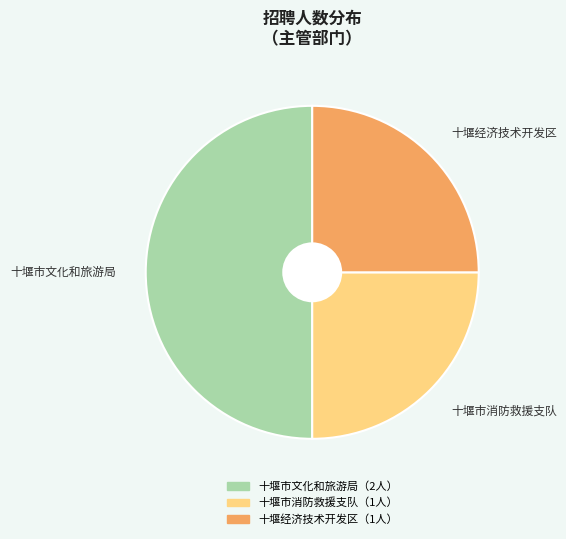

Is 十堰市消防救援支队 the majority of the pie?

No